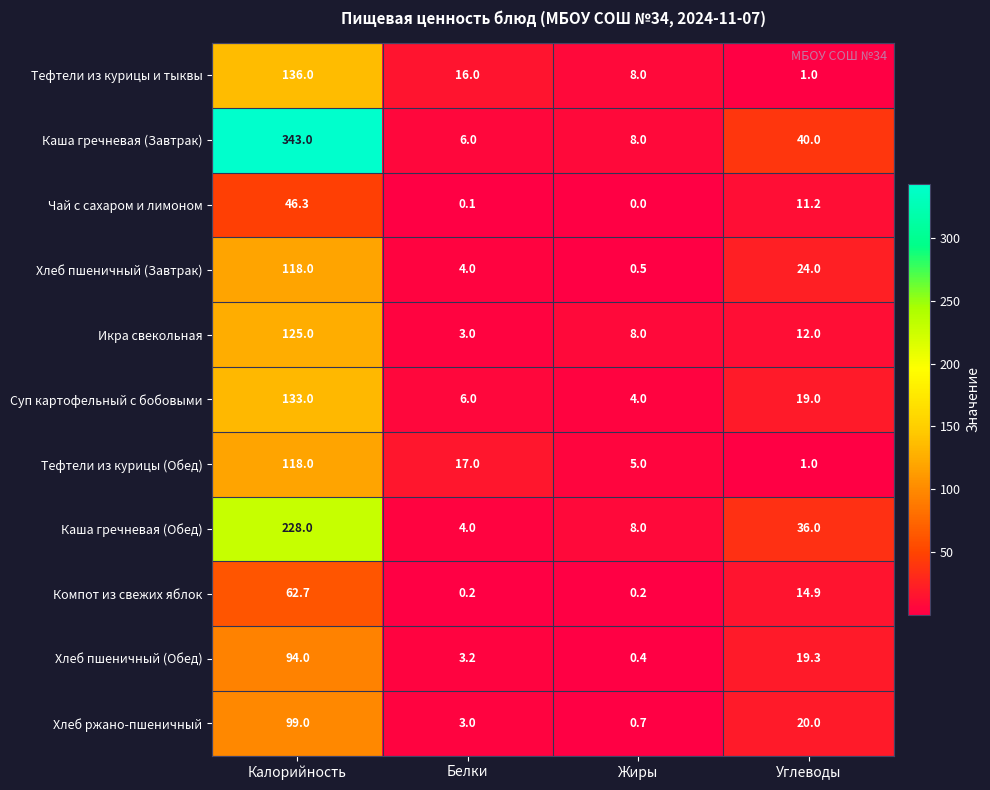

Rank the categories by Тефтели из курицы и тыквы value from highest to lowest.

Калорийность, Белки, Жиры, Углеводы